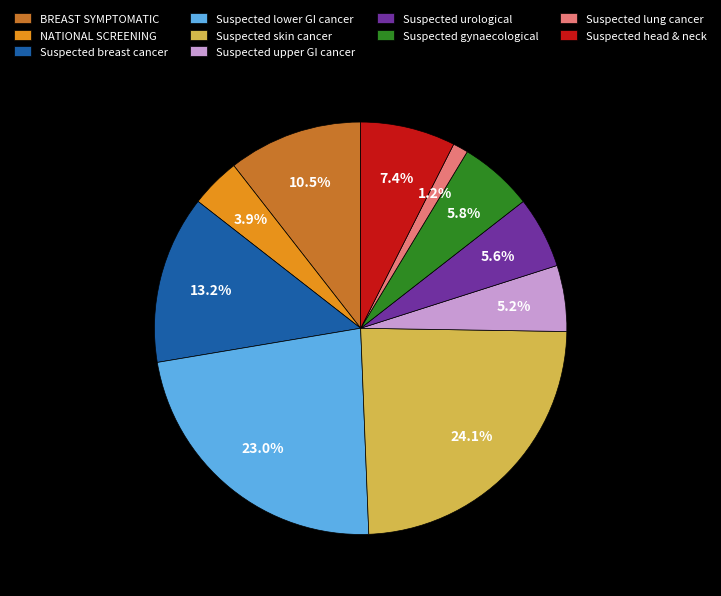

Which category has the biggest portion of the pie?

Suspected skin cancer